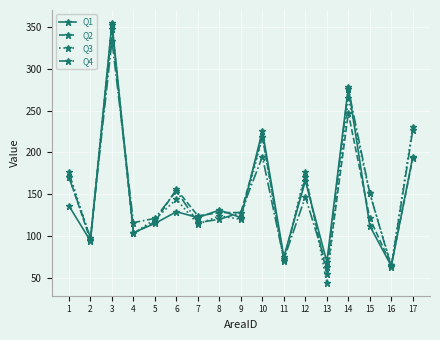

True or false: Q3 has more than 0 points higher than both neighbors.

True